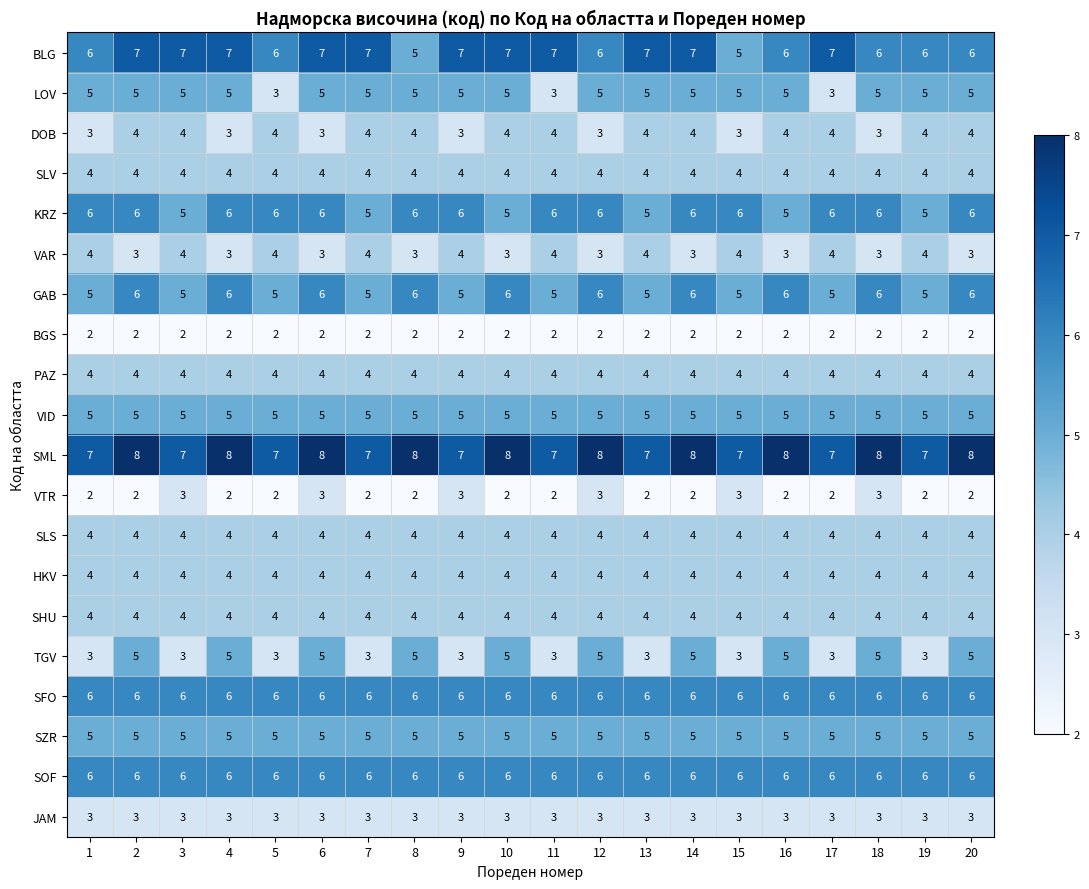

What is the average value of the PAZ series?

4